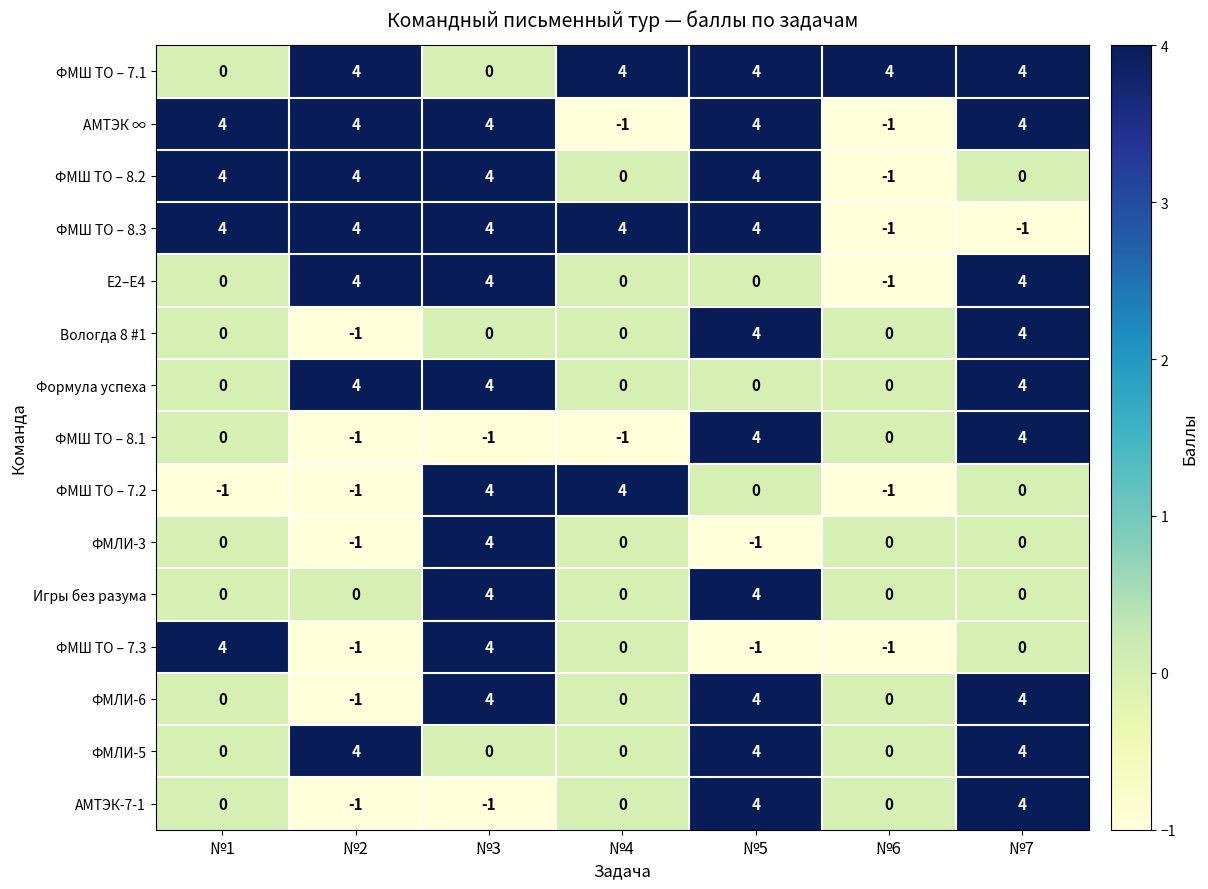

What is the greatest value displayed?

4